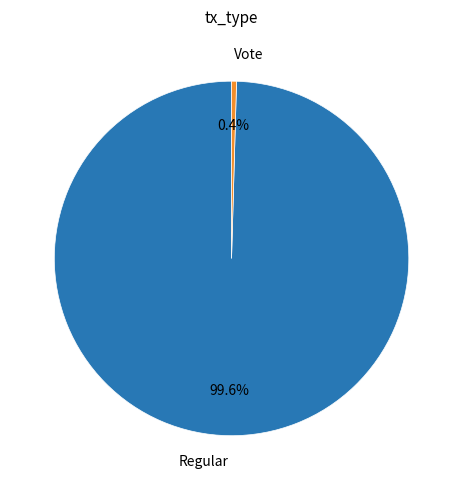

Is it true that Regular is 100% of the pie?

True